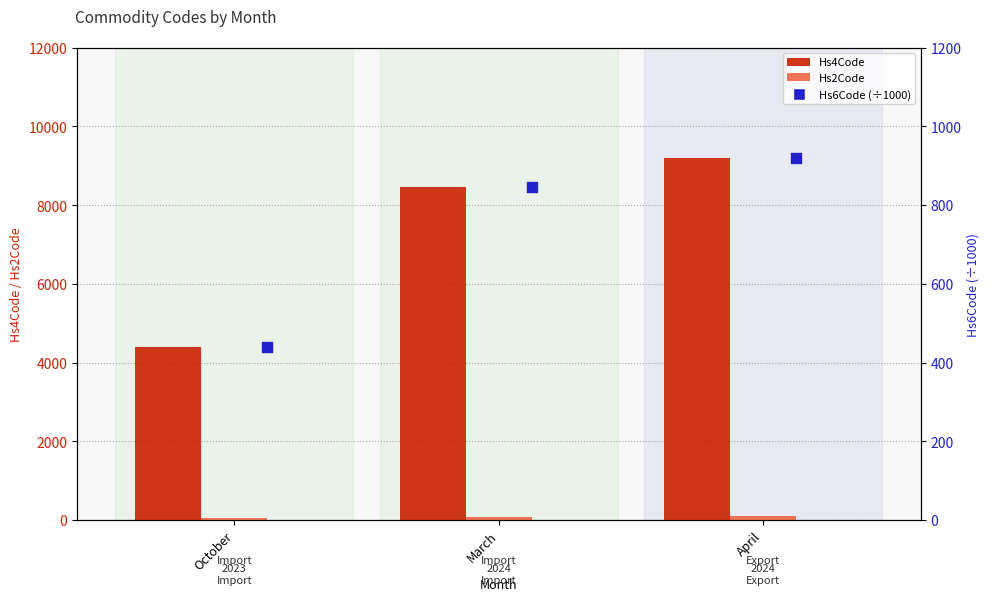

What are all the series names shown in the legend?

Hs4Code, Hs2Code, Hs6Code (÷1000)